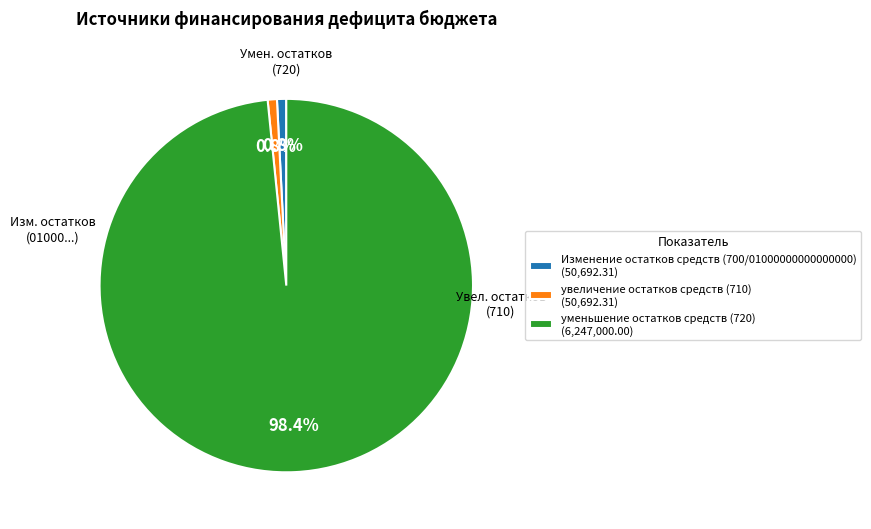

To the nearest percent, what portion does Изменение остатков средств (700/01000000000000000) represent?

1%